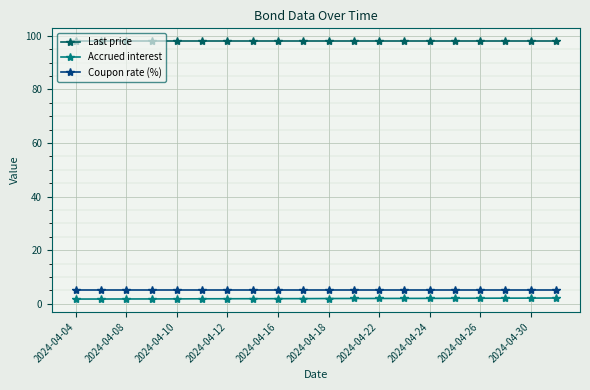

Count the number of data series in this chart.

3